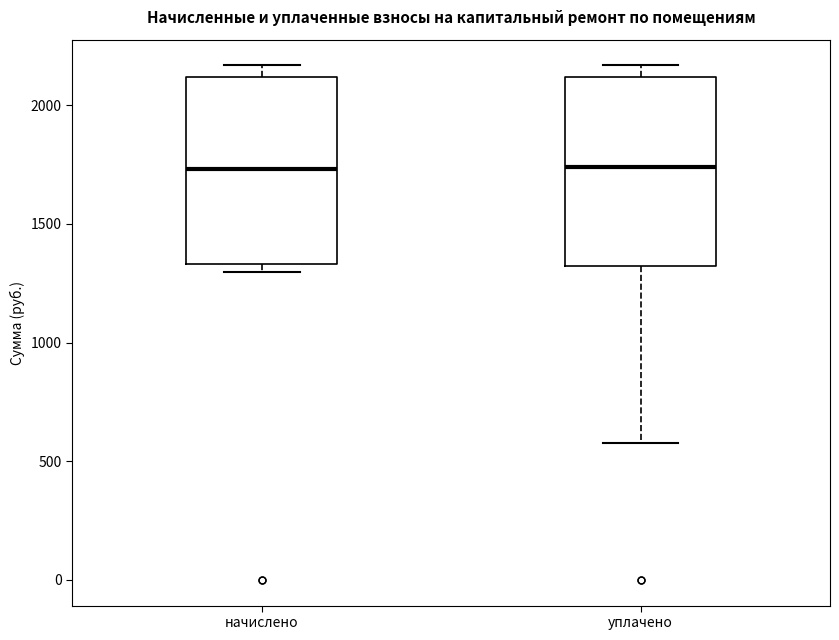

Reading left to right, transcribe this box plot: for each box, give where its median line is, the range the box spans, and where its two whiskers end, as read against the y-axis. The values are not printed on the chart, so give them approximately, as read against the axis.

начислено: median 1750, box 1350 to 2100, whiskers 1300 to 2150
уплачено: median 1750, box 1300 to 2100, whiskers 600 to 2150